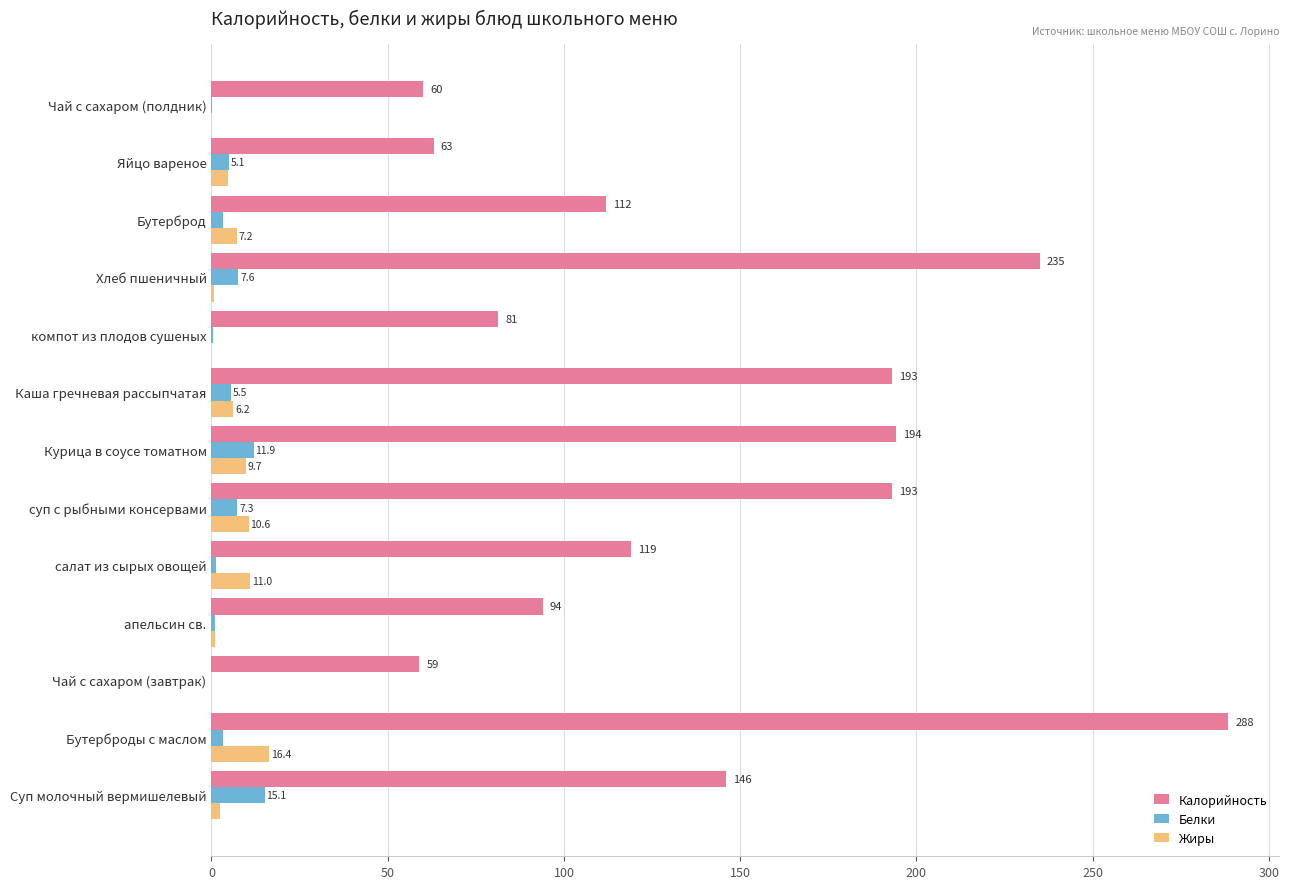

Is it true that Калорийность equals 27.6 at Чай с сахаром (завтрак)?

False